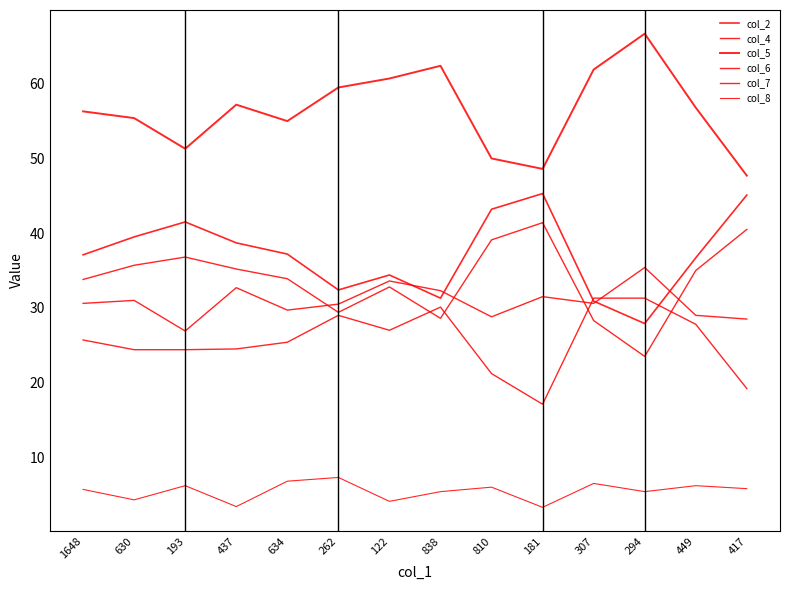

Count the number of categories in the chart.

14